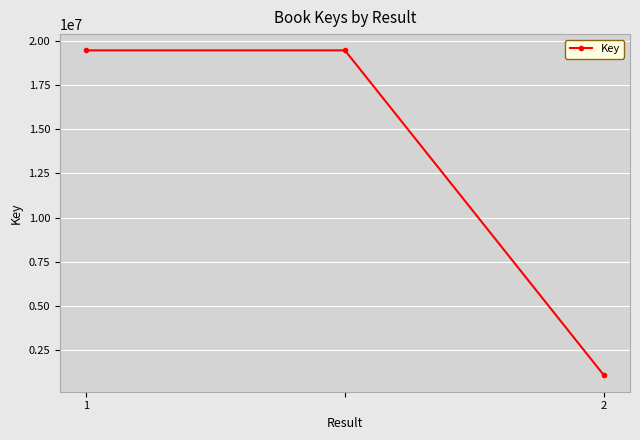

What is the sum of all values?

39985672